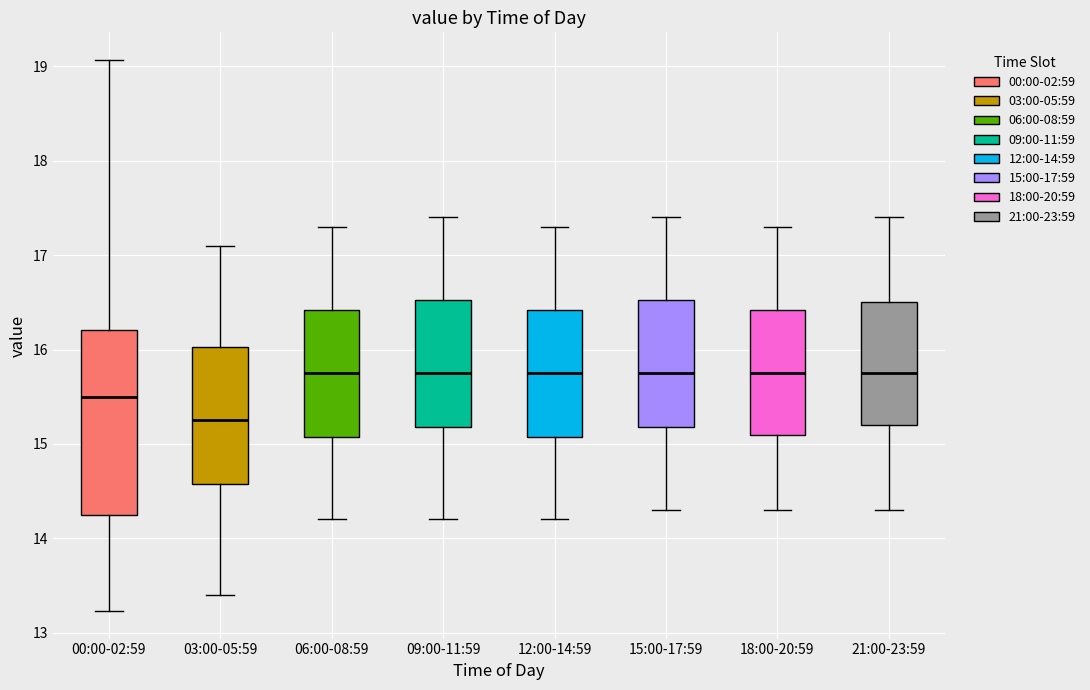

Reading left to right, transcribe this box plot: for each box, give where its median line is, the range the box spans, and where its two whiskers end, as read against the y-axis. The values are not printed on the chart, so give them approximately, as read against the axis.

00:00-02:59: median 15.5, box 14.3 to 16.2, whiskers 13.2 to 19.1
03:00-05:59: median 15.3, box 14.6 to 16.0, whiskers 13.4 to 17.1
06:00-08:59: median 15.8, box 15.1 to 16.4, whiskers 14.2 to 17.3
09:00-11:59: median 15.8, box 15.2 to 16.5, whiskers 14.2 to 17.4
12:00-14:59: median 15.8, box 15.1 to 16.4, whiskers 14.2 to 17.3
15:00-17:59: median 15.8, box 15.2 to 16.5, whiskers 14.3 to 17.4
18:00-20:59: median 15.8, box 15.1 to 16.4, whiskers 14.3 to 17.3
21:00-23:59: median 15.8, box 15.2 to 16.5, whiskers 14.3 to 17.4